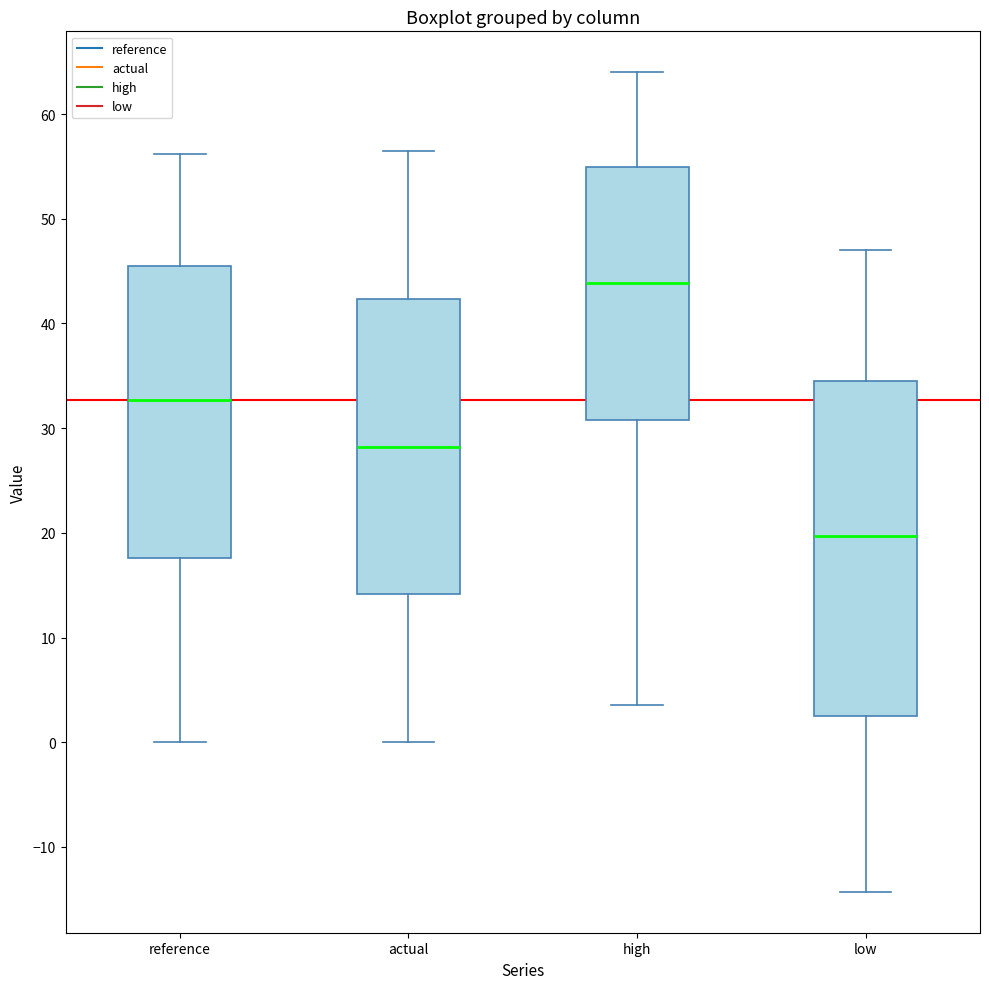

Which box's median line is the lowest?

low